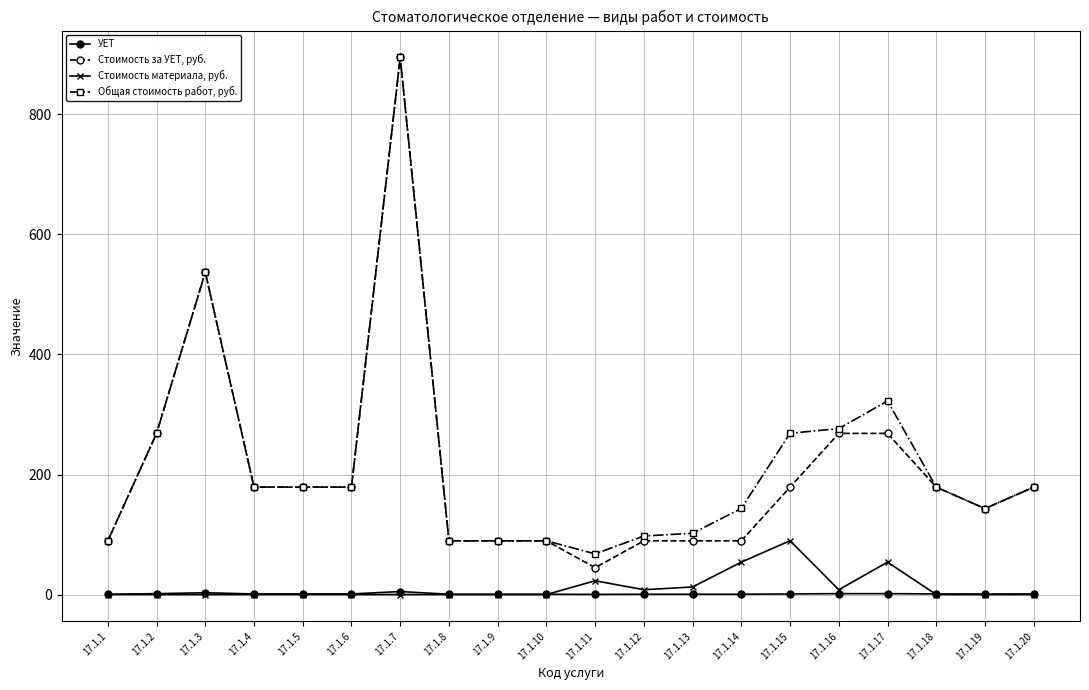

What is the sum of the УЕТ values at 17.1.17 and 17.1.18?

2.5